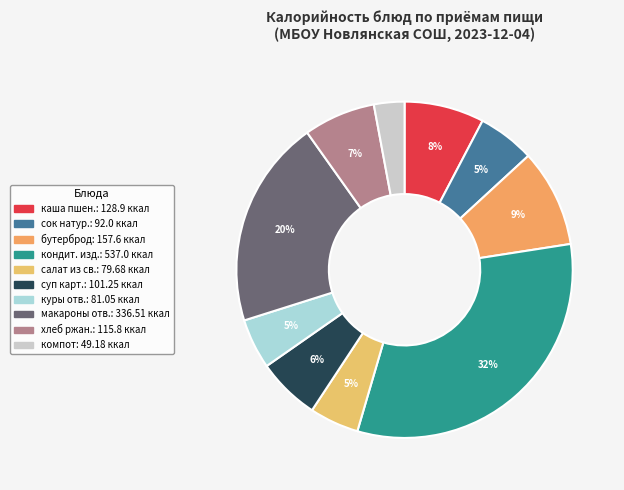

Rank the categories by value from highest to lowest.

кондитерское изделие, макароны отварные, бутерброд, каша пшенная, хлеб ржаной, суп картофельный, сок натуральный, куры отварные, салат из свеклы, компот из сухофруктов